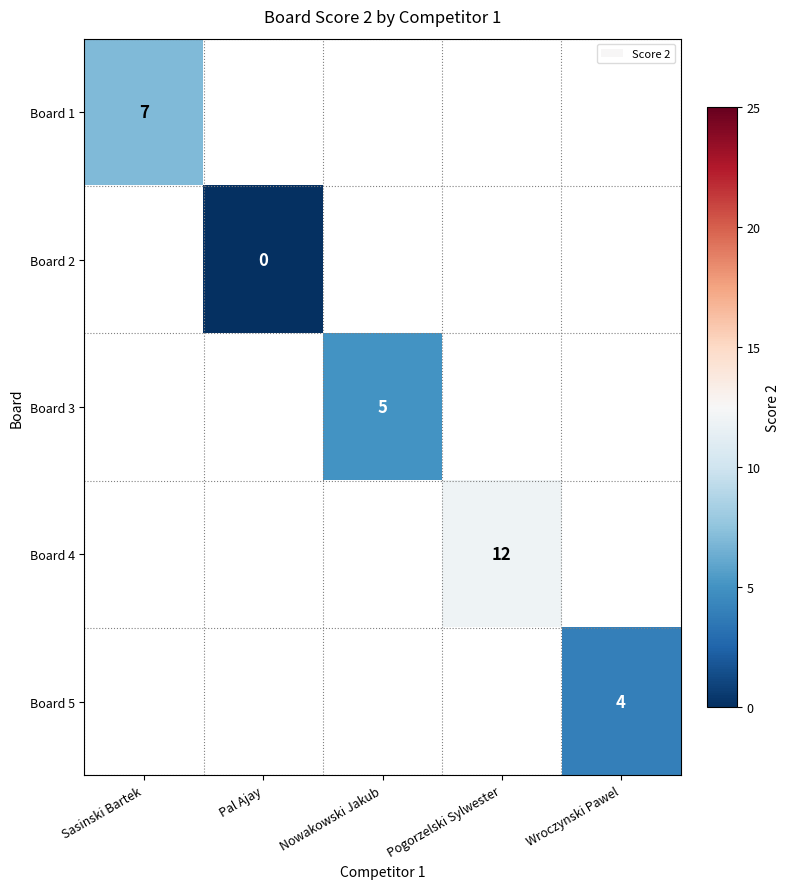

How many distinct data groups are displayed?

5